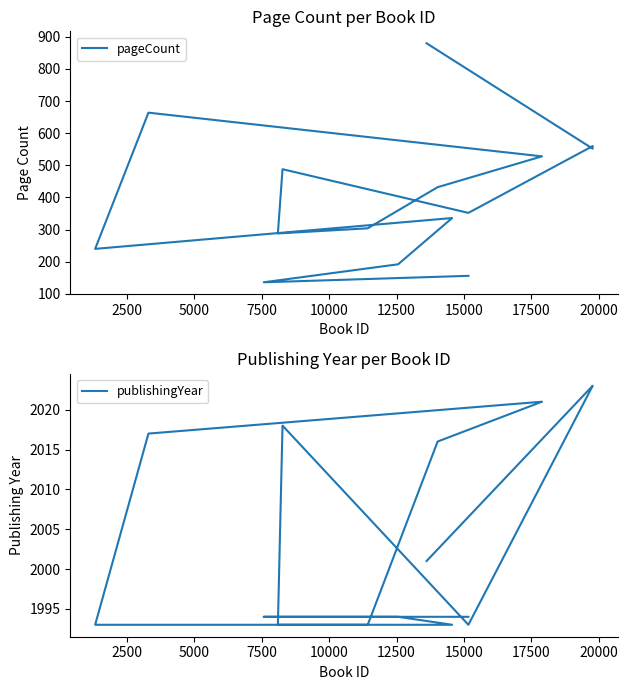

What is the minimum value shown in the chart?

136